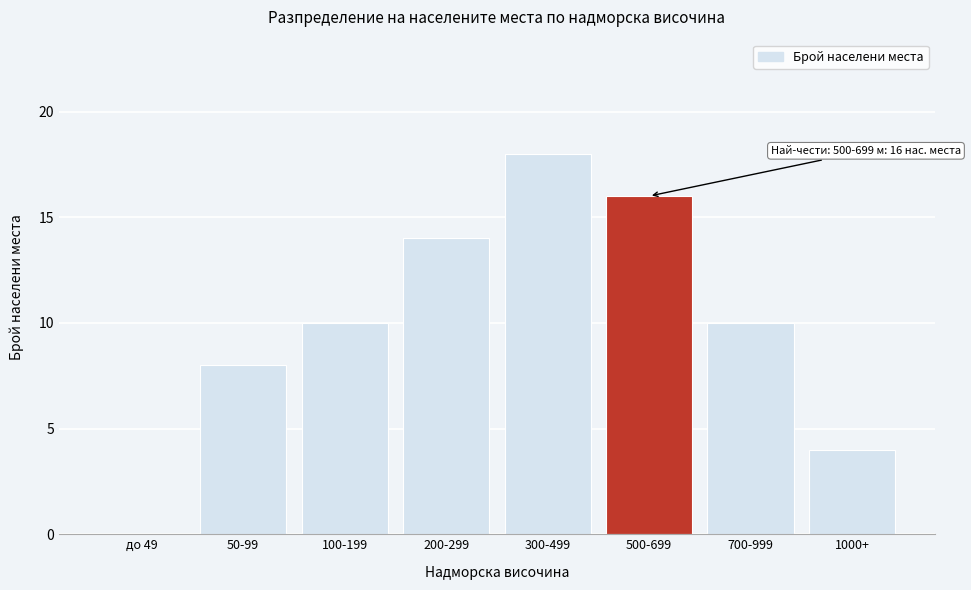

Reading left to right, what are all the values shown in this chart?

до 49=0	50-99=8	100-199=10	200-299=14	300-499=18	500-699=16	700-999=10	1000+=4